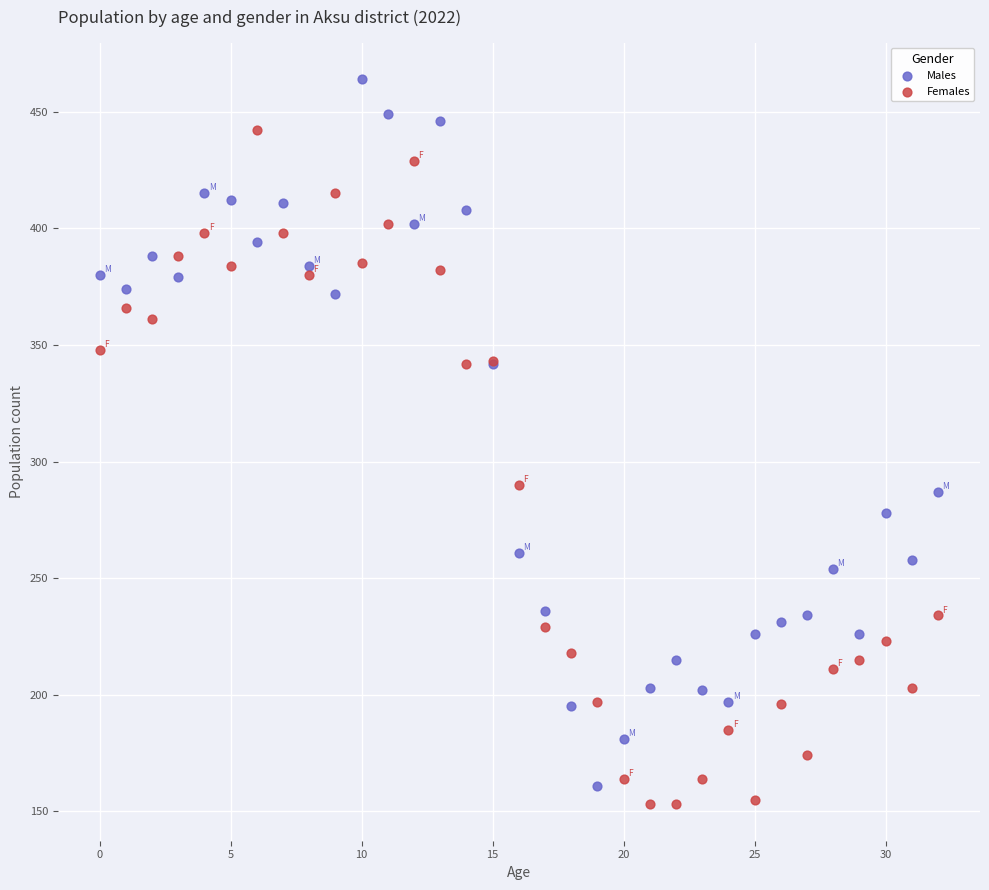

Which series contains the highest Y value?

Males